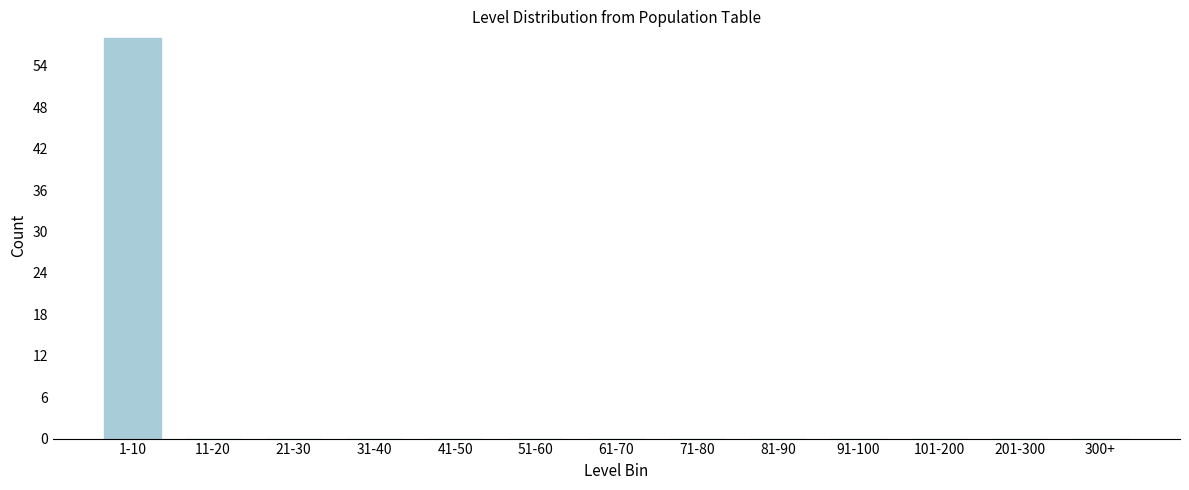

Reading left to right, extract all data points from this chart.

1-10=58	11-20=0	21-30=0	31-40=0	41-50=0	51-60=0	61-70=0	71-80=0	81-90=0	91-100=0	101-200=0	201-300=0	300+=0